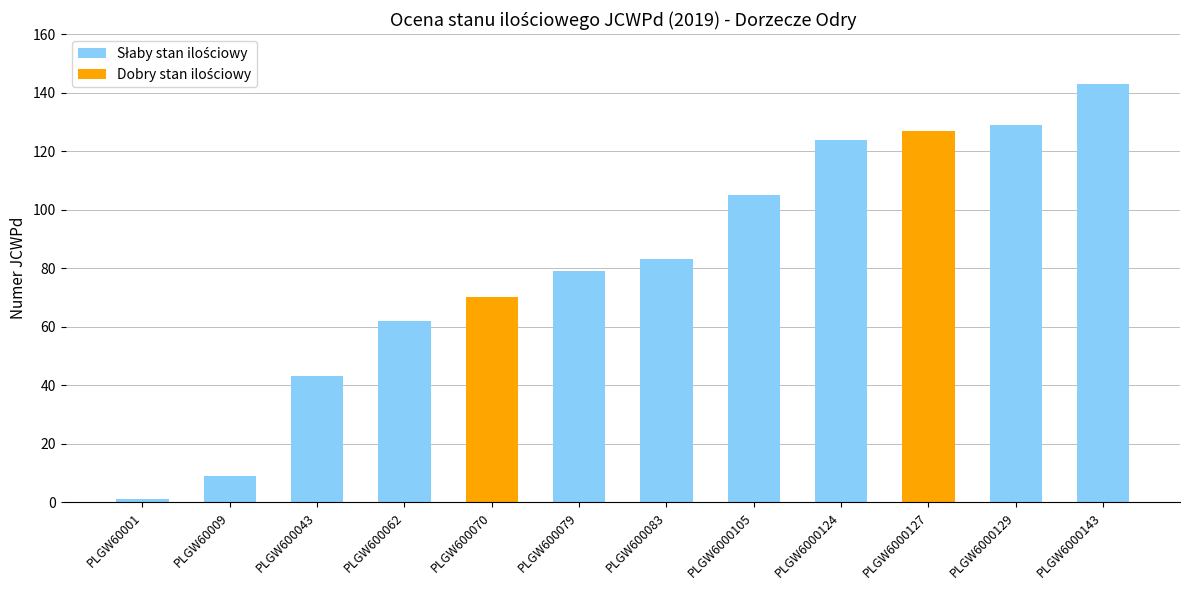

What is the value of the 5th bar from the left?

70